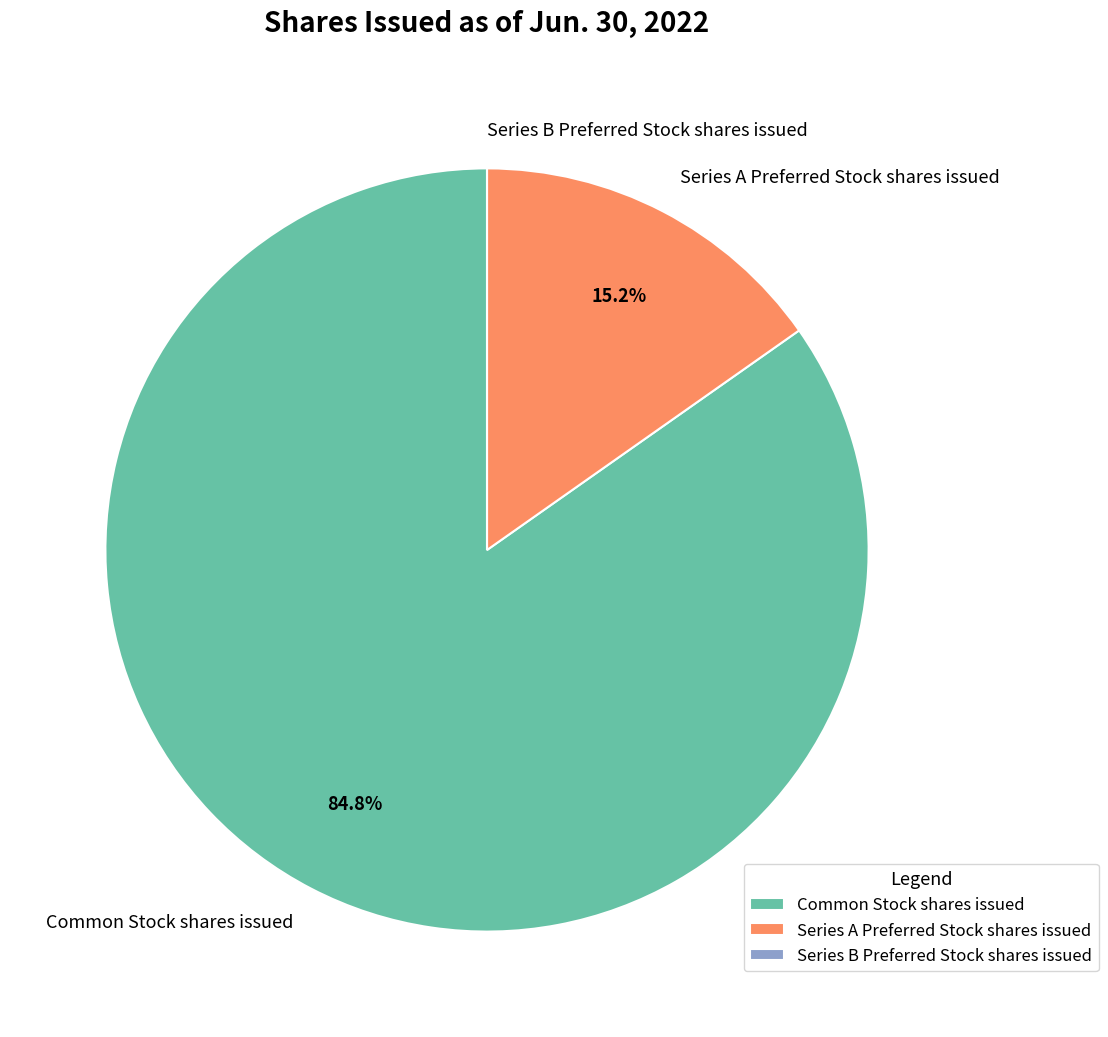

What is the majority slice?

Common Stock shares issued